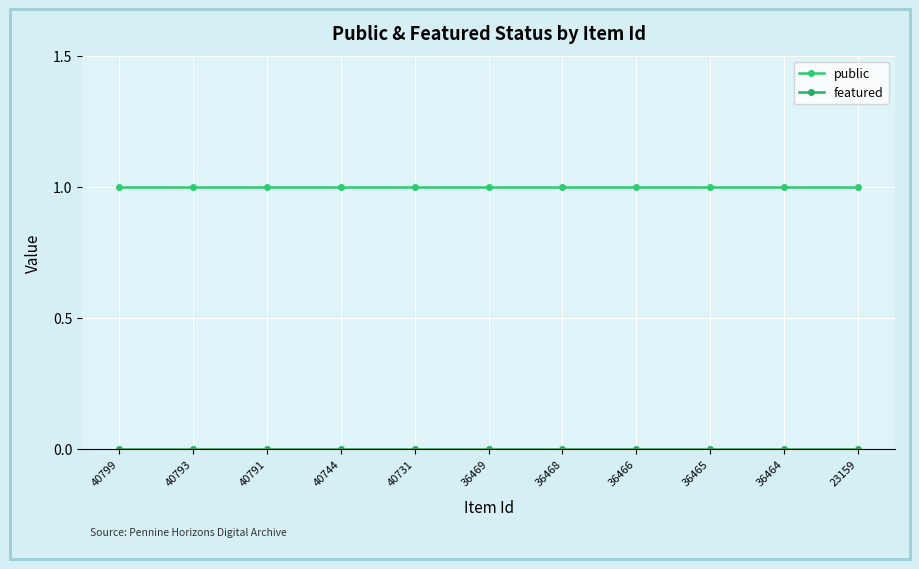

True or false: public and featured cross at least once.

False